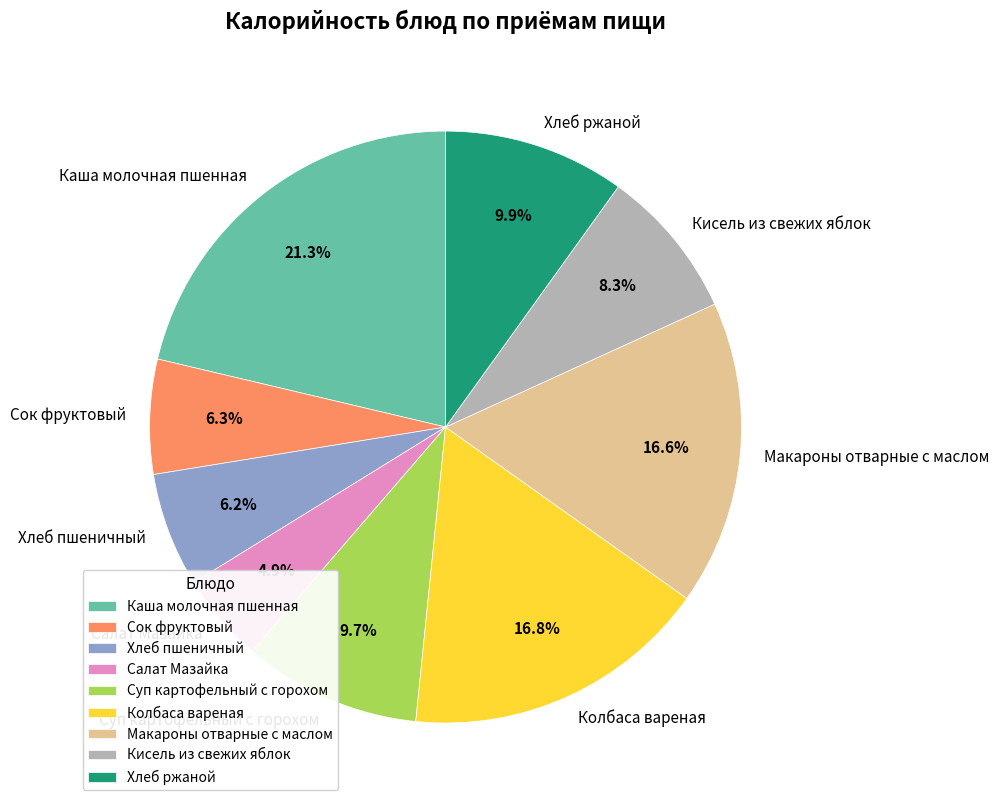

To the nearest percent, what percentage of the pie is Макароны отварные с маслом?

17%